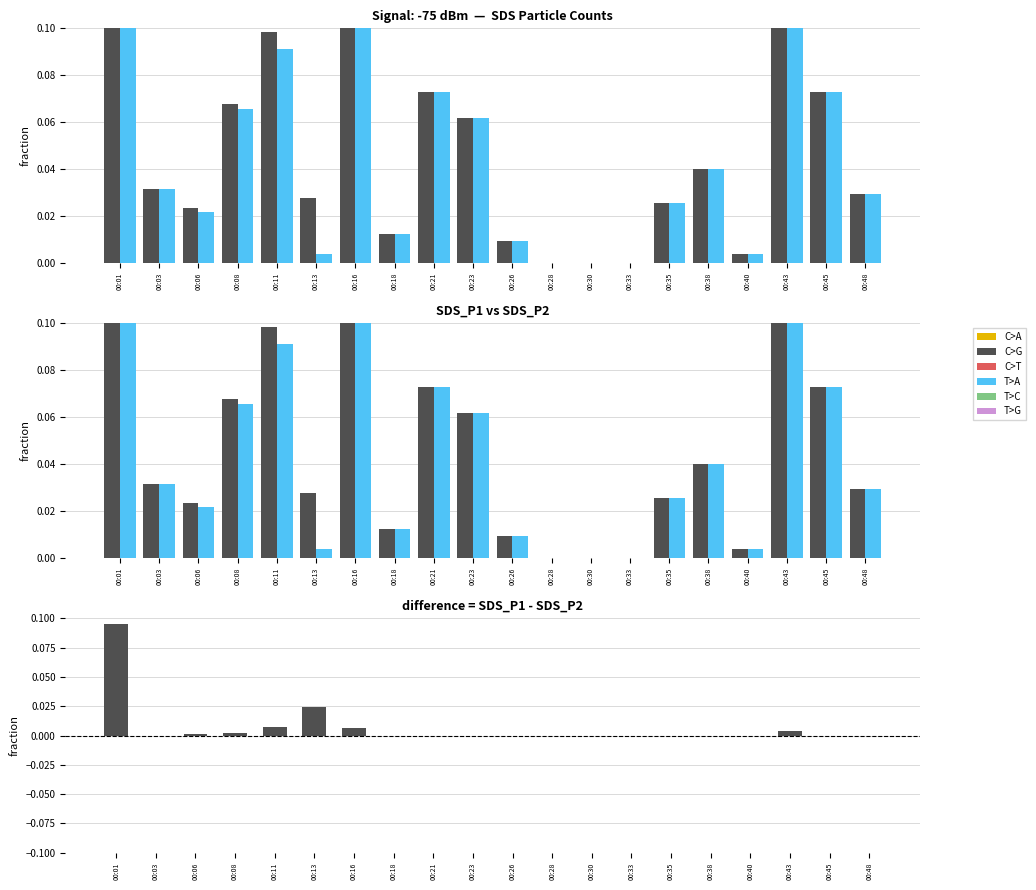

Reading right to left, extract all data points from this chart.

SDS_P1: 0.0	0.1	0.1	0.0	0.0	0.0	0.0	0.0	0.0	0.0	0.1	0.1	0.0	0.2	0.0	0.1	0.1	0.0	0.0	0.2
SDS_P2: 0.0	0.1	0.1	0.0	0.0	0.0	0.0	0.0	0.0	0.0	0.1	0.1	0.0	0.2	0.0	0.1	0.1	0.0	0.0	0.1
SDS_P1 - SDS_P2 (positive): 0.0	0.0	0.0	0.0	0.0	0.0	0.0	0.0	0.0	0.0	0.0	0.0	0.0	0.0	0.0	0.0	0.0	0.0	0.0	0.1
SDS_P1 - SDS_P2 (negative): 0.0	0.0	0.0	0.0	0.0	0.0	0.0	0.0	0.0	0.0	0.0	0.0	0.0	0.0	0.0	0.0	0.0	0.0	0.0	0.0